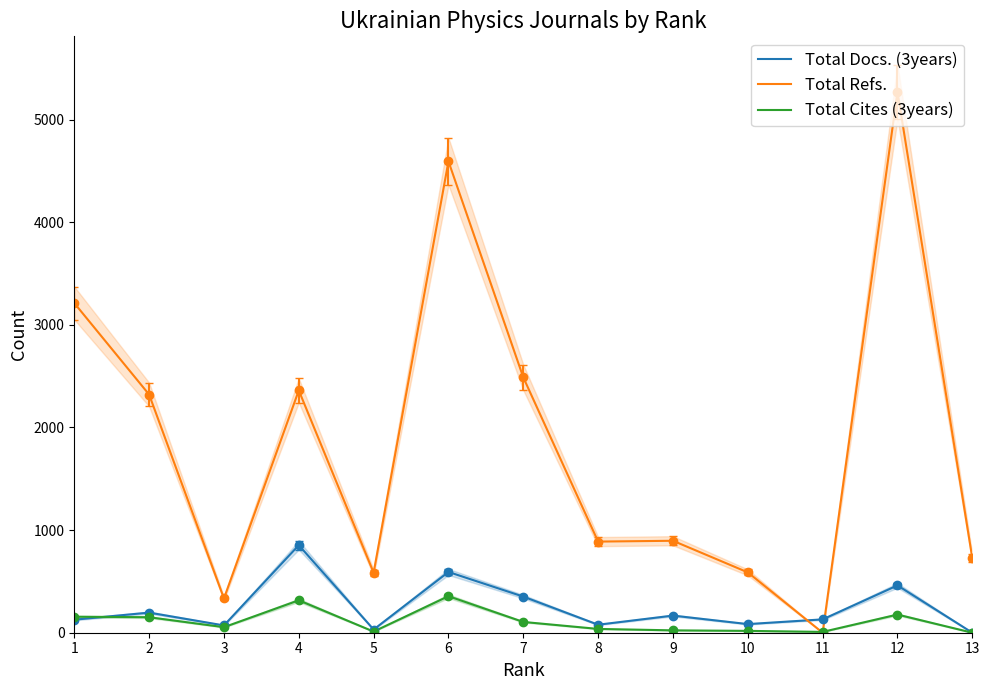

How many lines are shown in the chart?

3